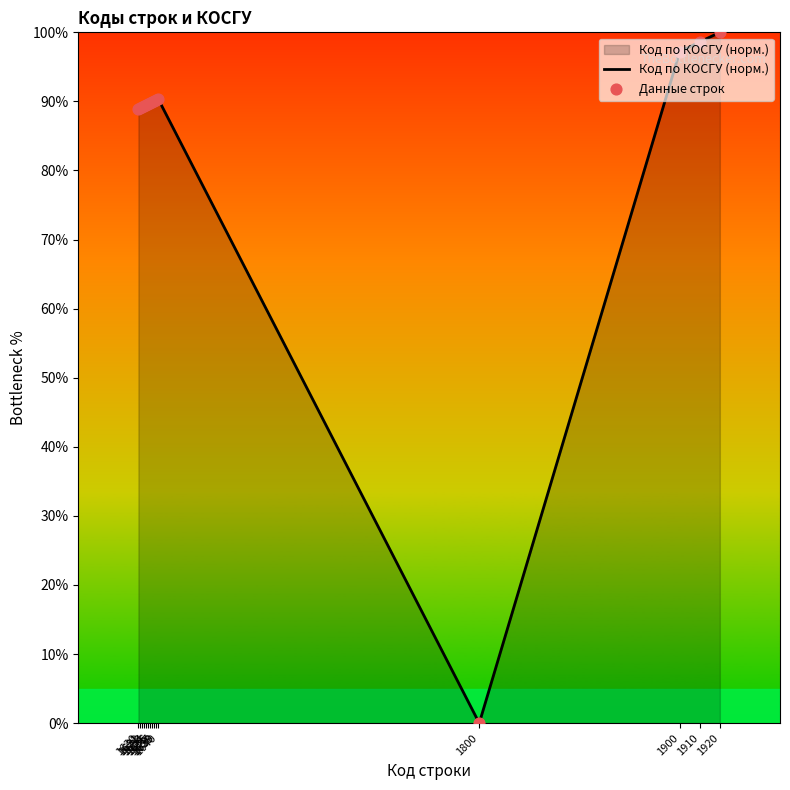

Which has a higher value, 1634 or 1638?

1638